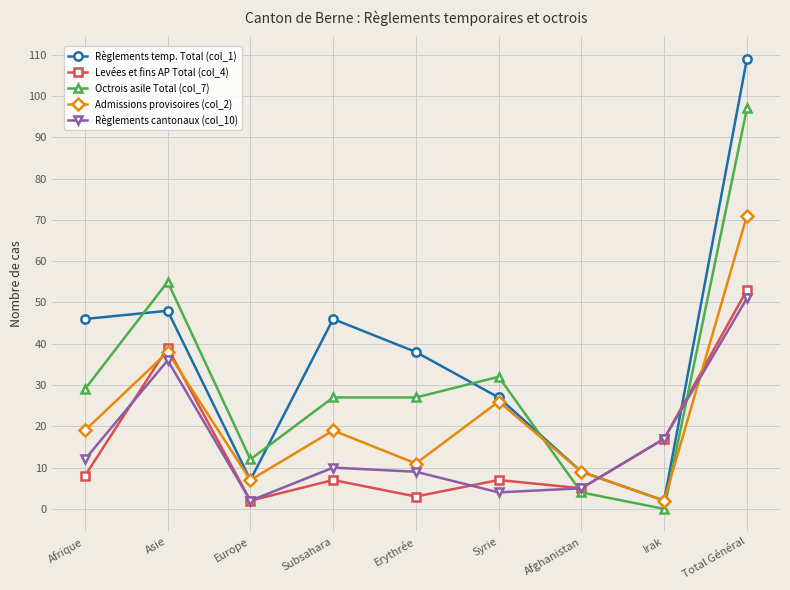

At which label is Admissions provisoires (col_2) closest to 36?

Asie